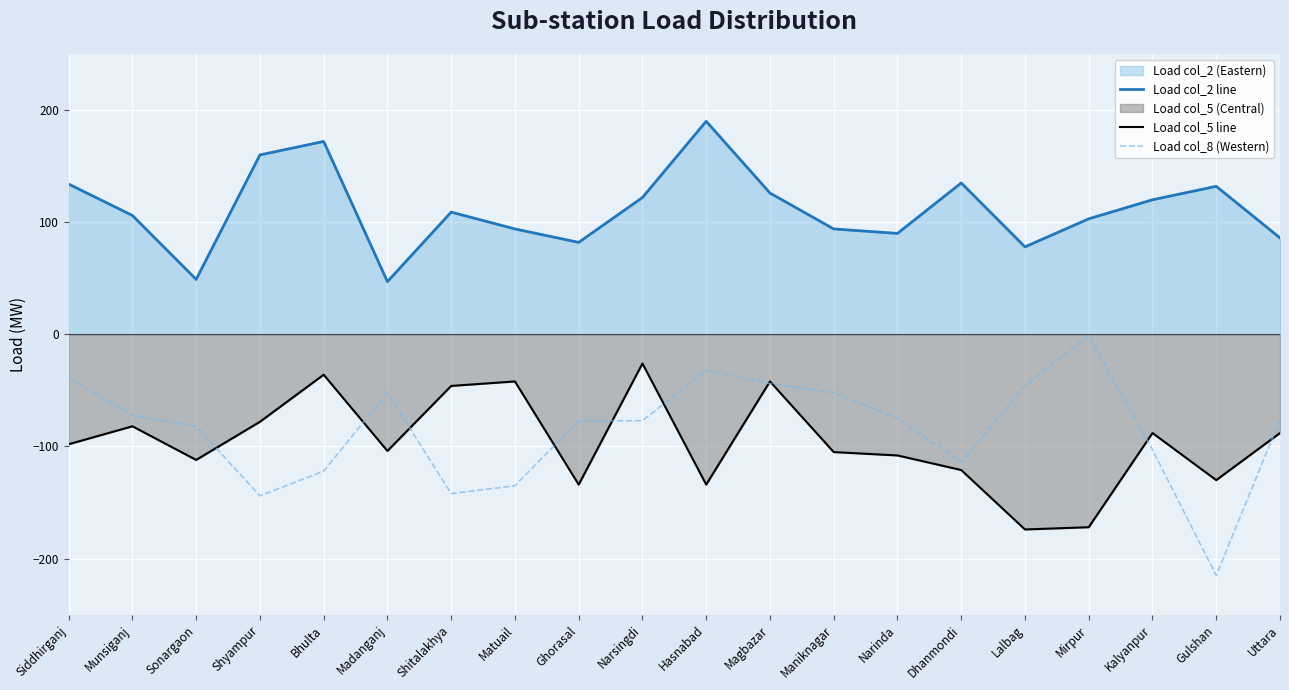

True or false: Load col_5 line and Load col_2 line cross at least once.

False